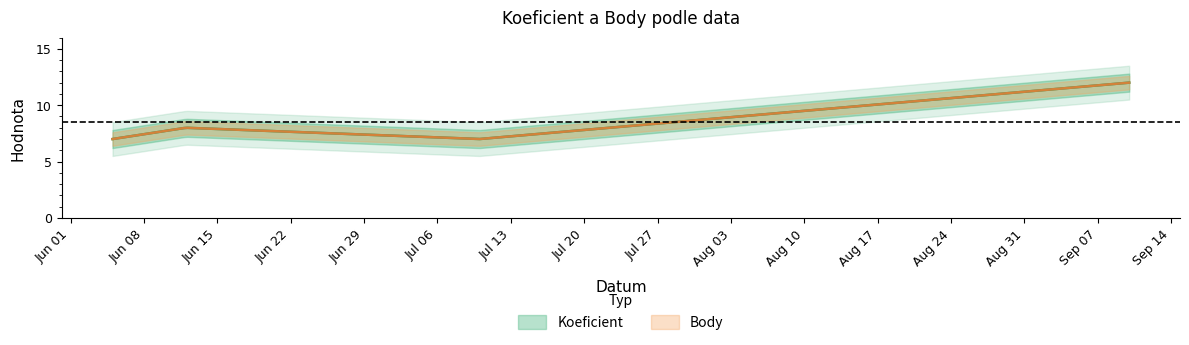

Count the number of categories in the chart.

4